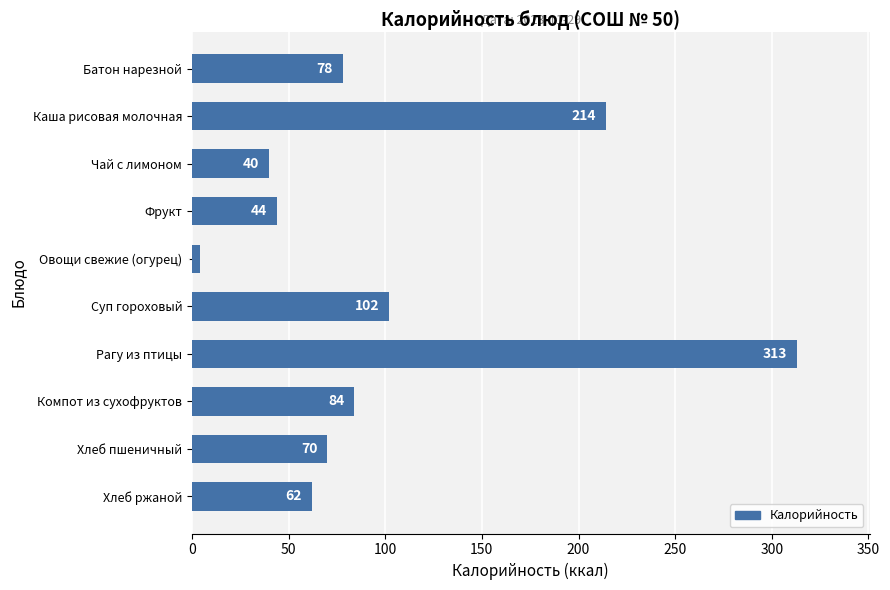

What is the smallest value displayed?

4